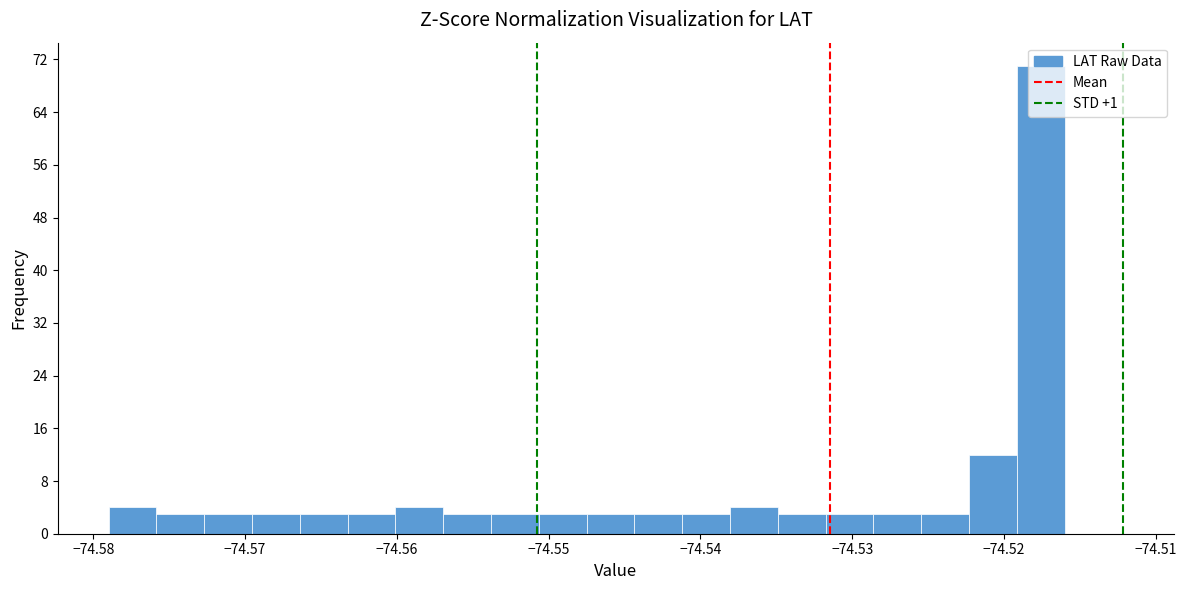

Read against the x-axis, roughly where is the centre of the tallest bar?

-74.518